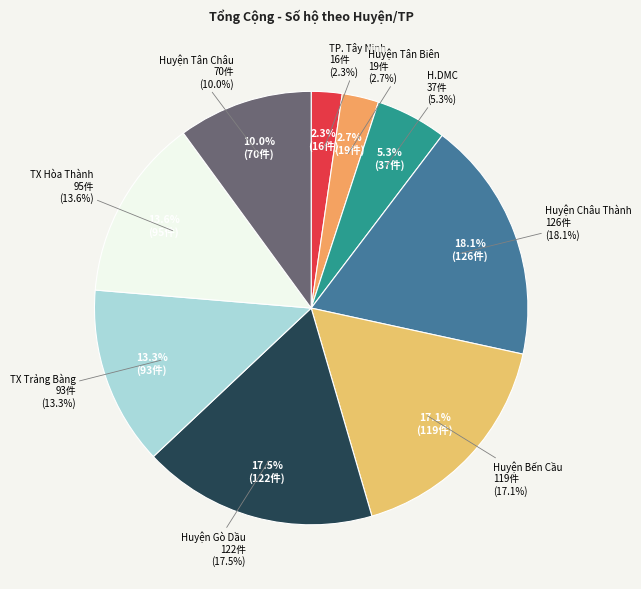

Which slice is the smallest?

TP. Tây Ninh